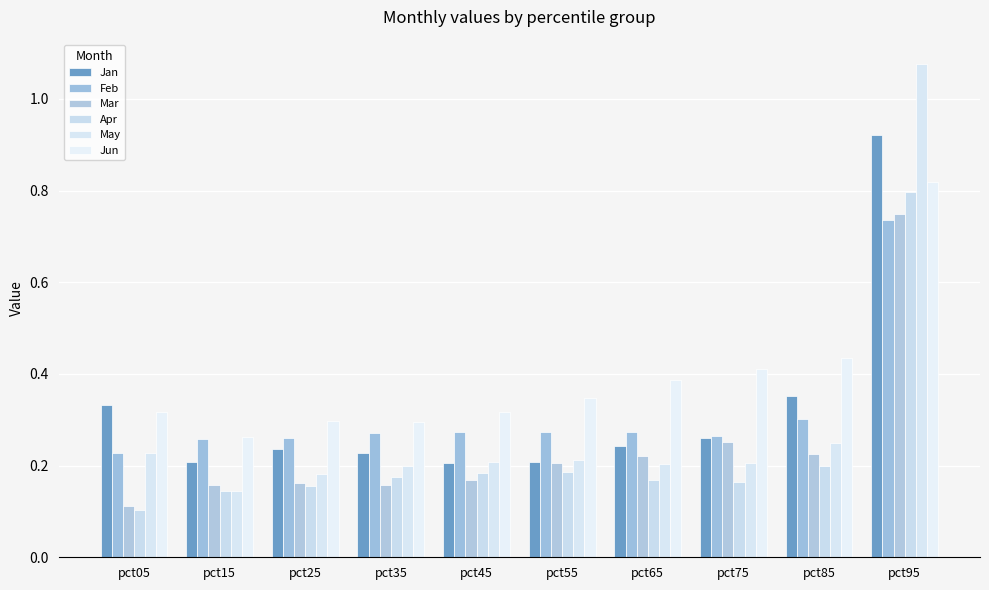

How many Jun values are between 0 and 1?

10